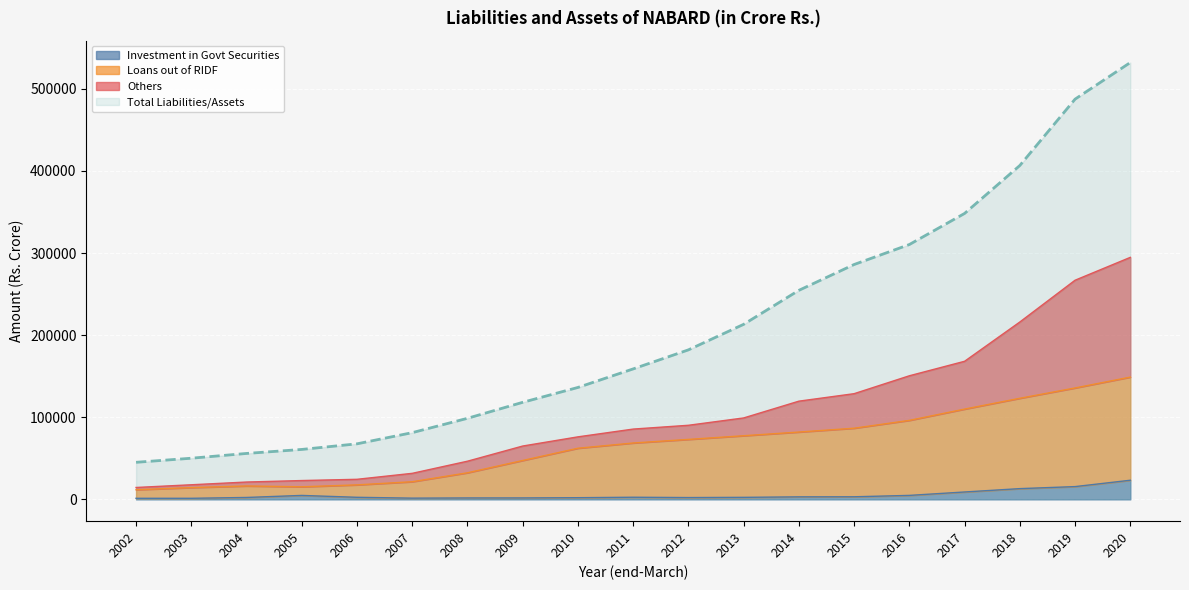

Which series has the largest total across all categories?

Total Liabilities/Assets